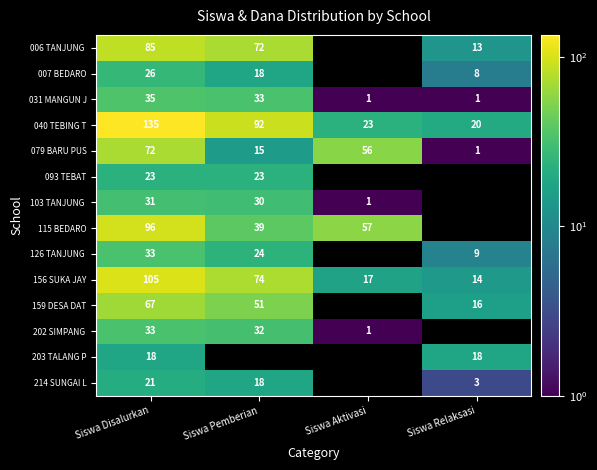

What is the difference between the 115 BEDARO values at Siswa Pemberian and Siswa Aktivasi?

18